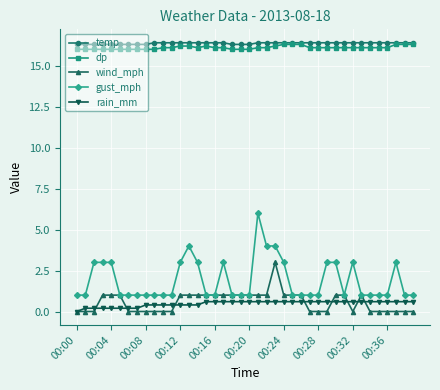

True or false: gust_mph has more than 0 points higher than both neighbors.

True